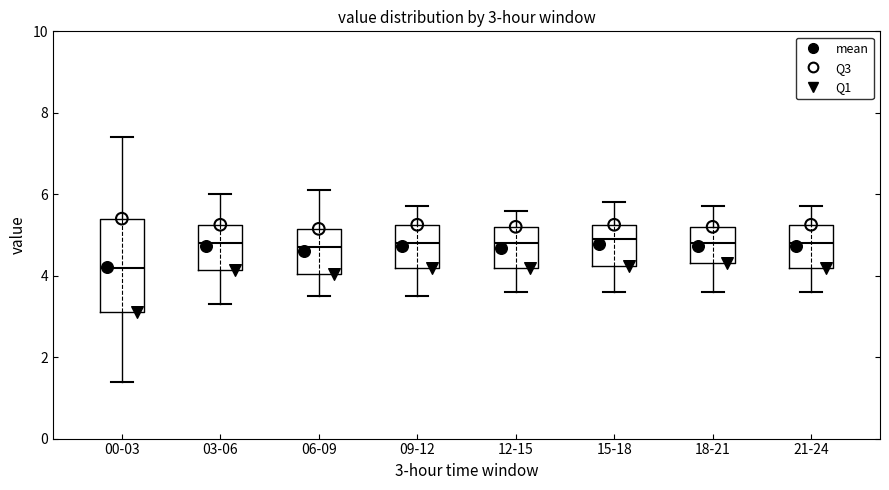

Comparing the boxes themselves (not the whiskers), which one is the tallest?

00-03